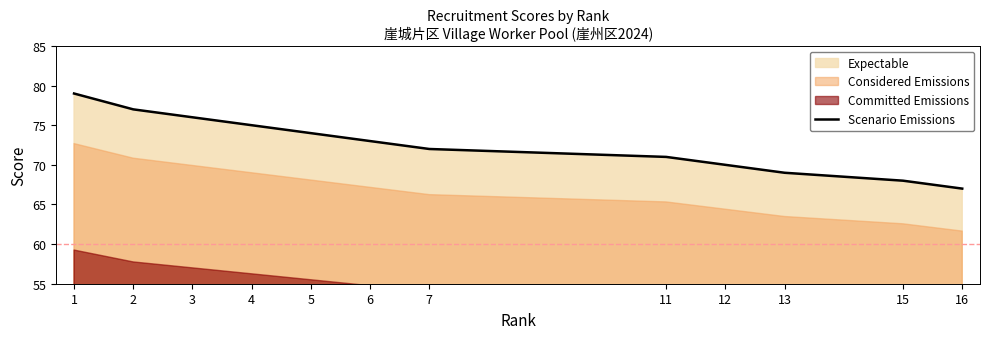

Which label corresponds to the smallest value in the chart?

16